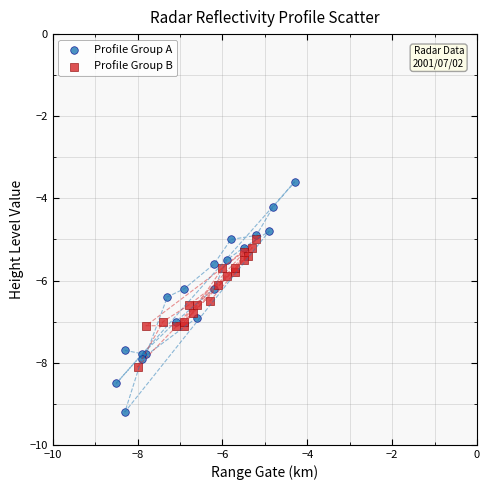

Which series contains the highest Y value?

Profile Group A